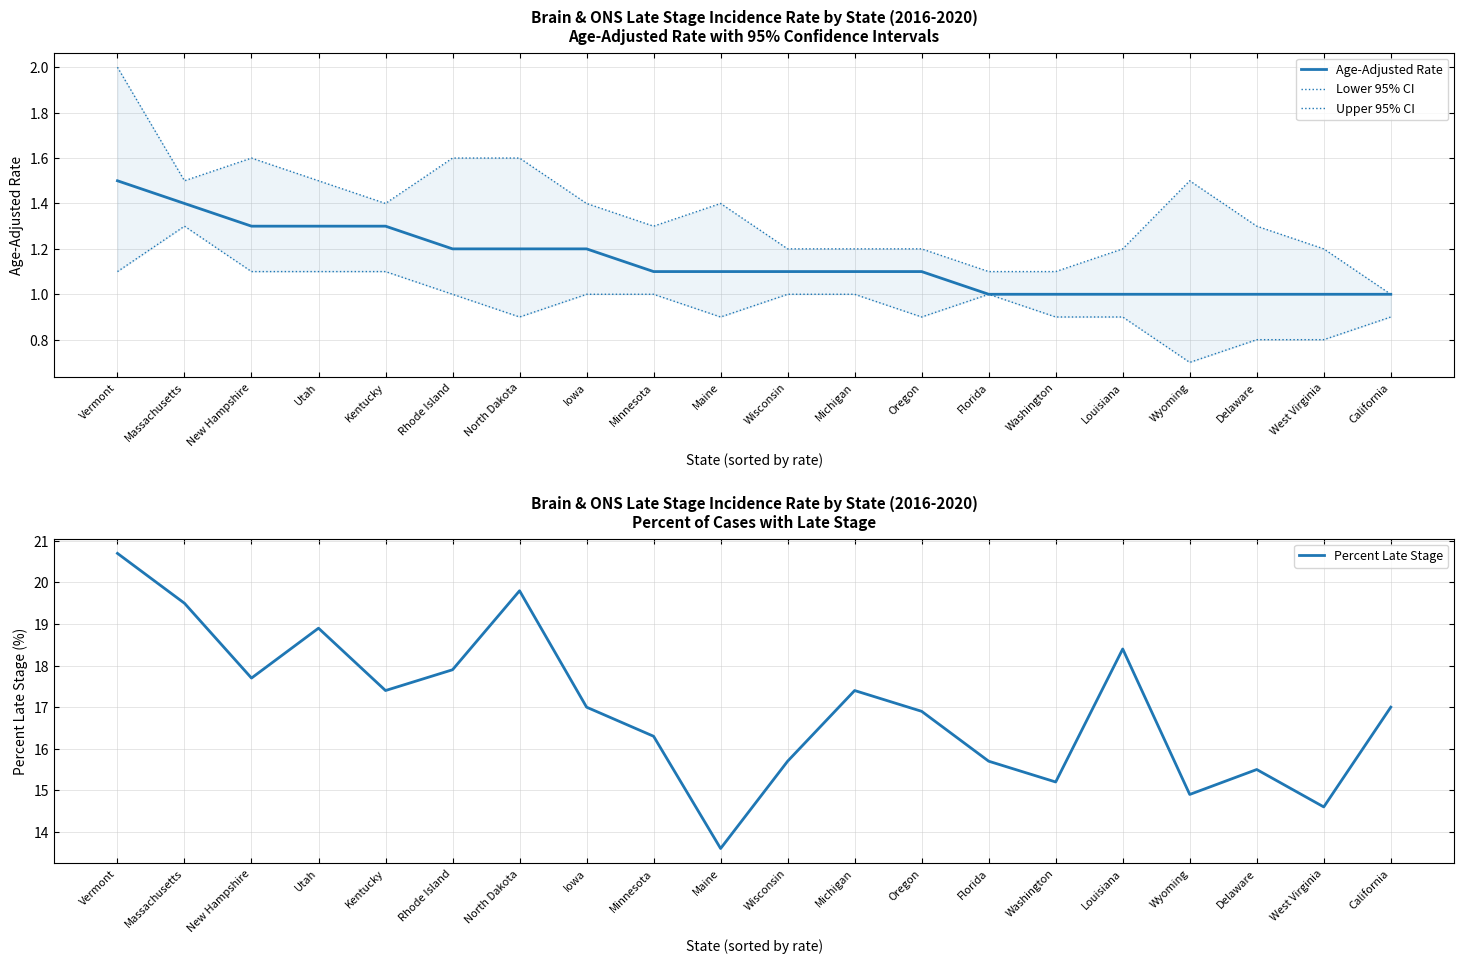

Between Kentucky and Florida, which is larger?

Kentucky